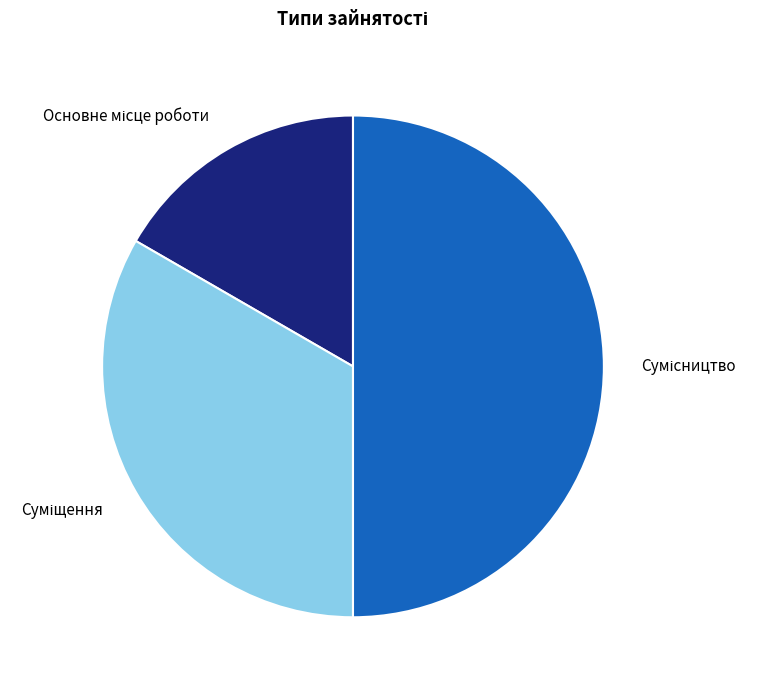

The Суміщення slice represents 33% of the pie. True or false?

True